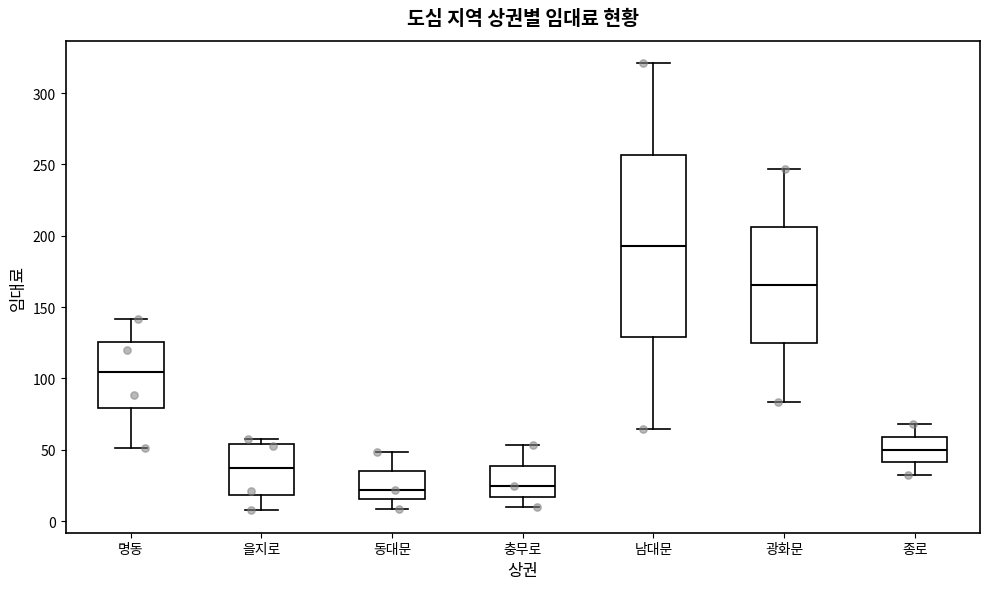

Comparing the boxes themselves (not the whiskers), which one is the tallest?

남대문